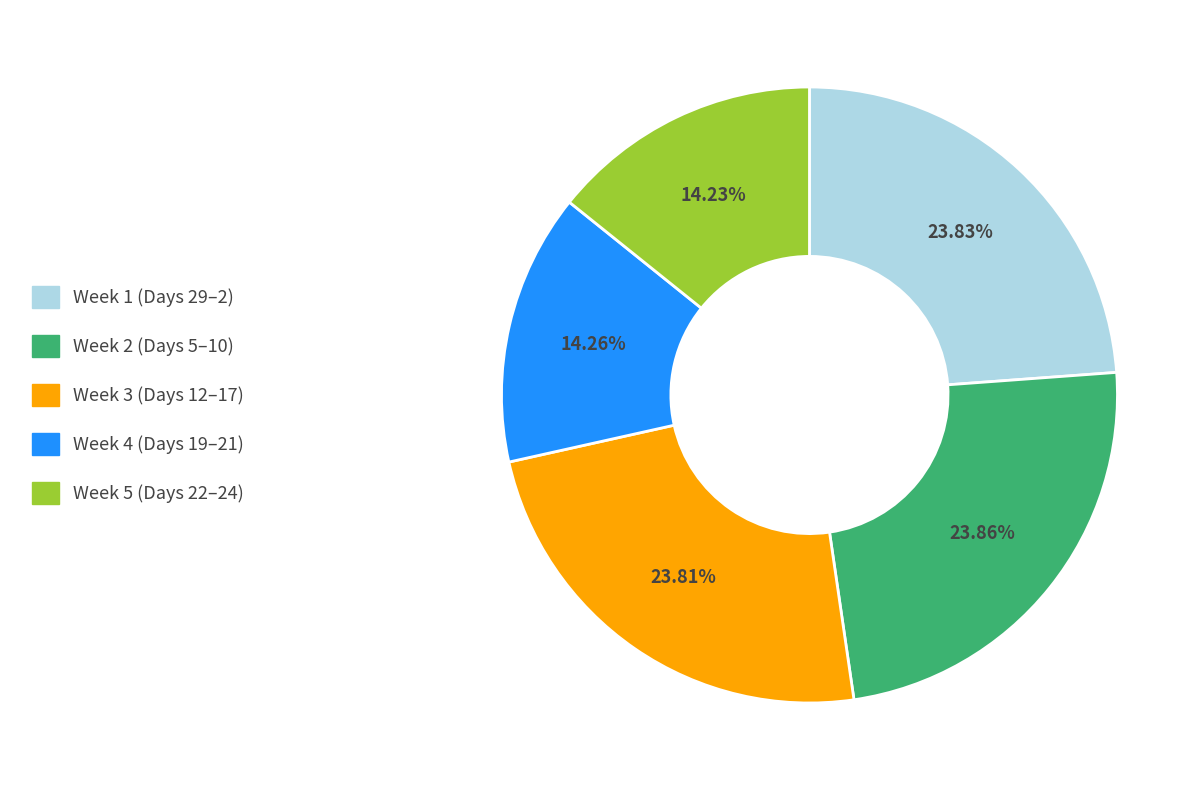

Approximately how many times larger is the value at Week 4 (Days 19–21) compared to Week 3 (Days 12–17)?

0.6